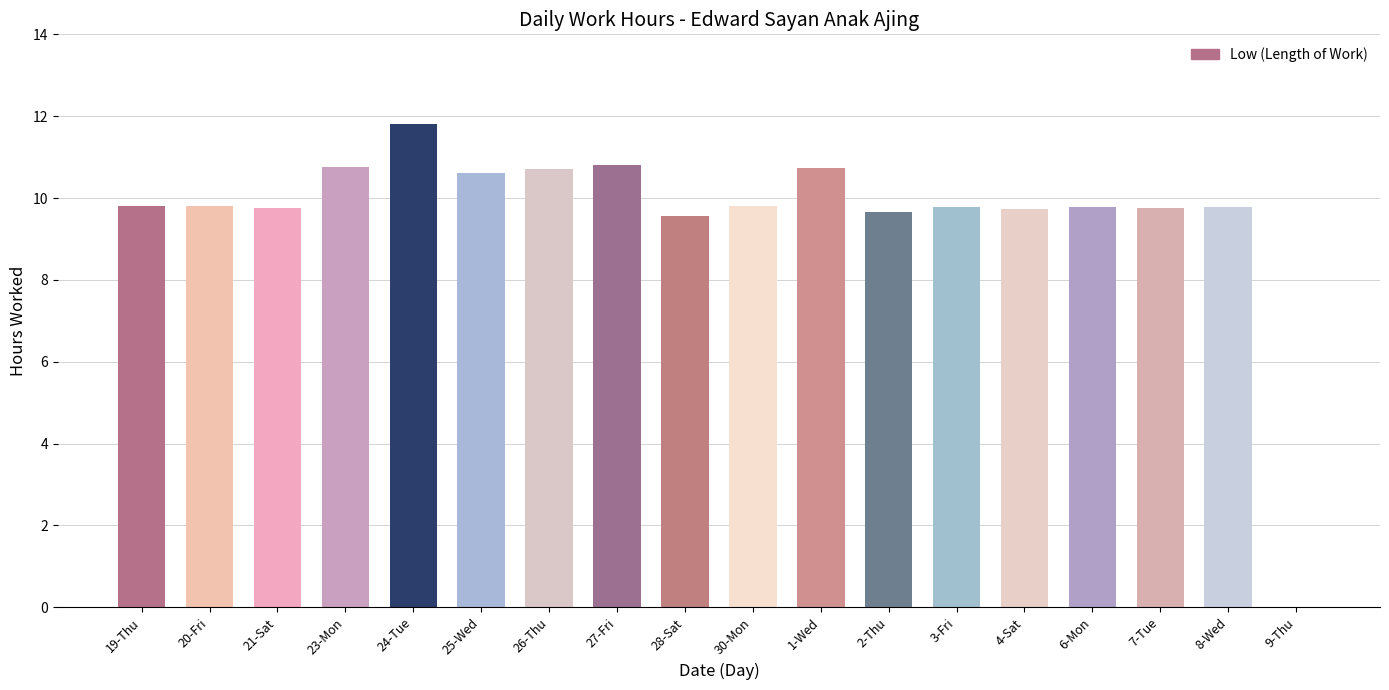

What is the maximum value shown in the chart?

11.8